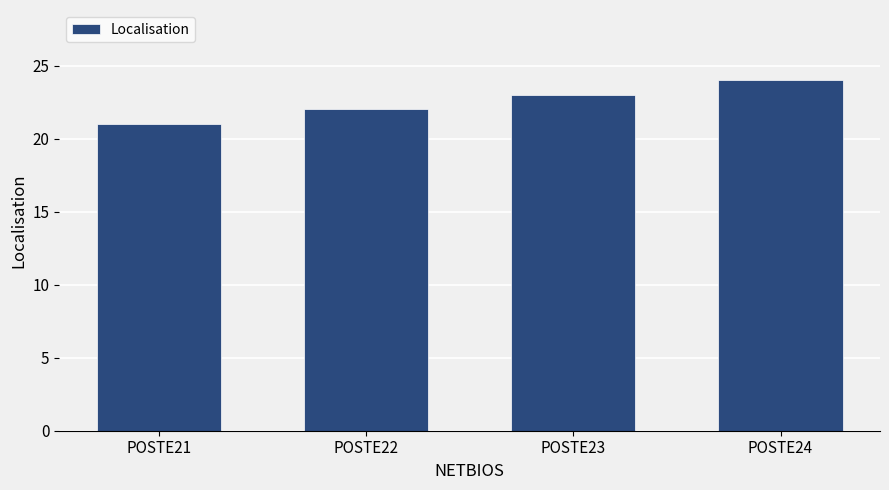

What is the change in value from POSTE23 to POSTE24?

+1